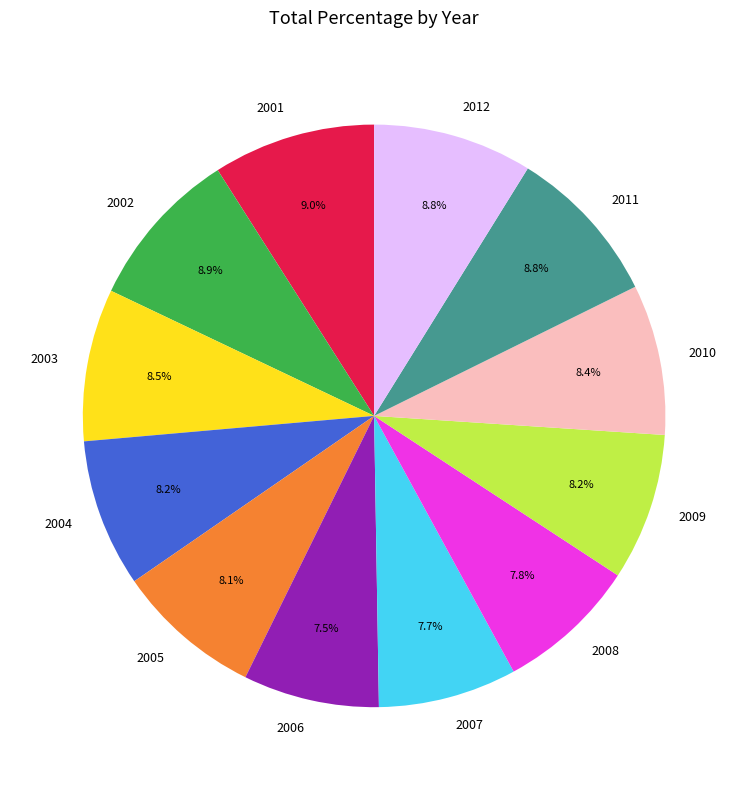

To the nearest percent, what is the average slice percentage?

8%